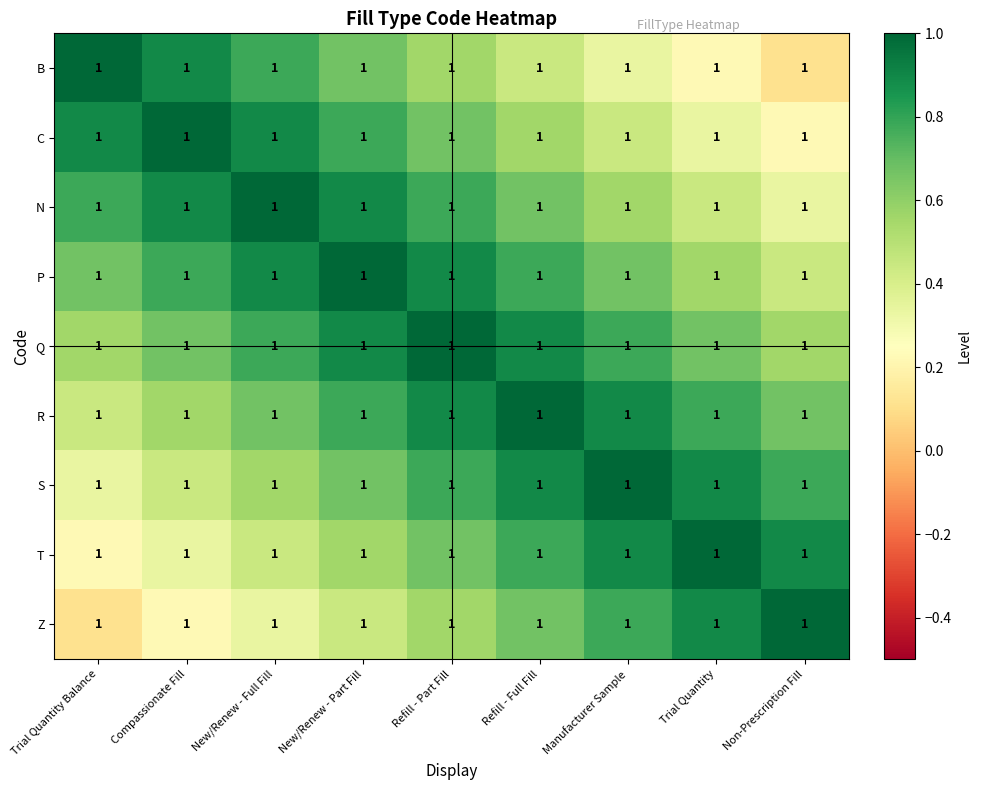

List the series in order of their peak value, highest first.

B, C, N, P, Q, R, S, T, Z